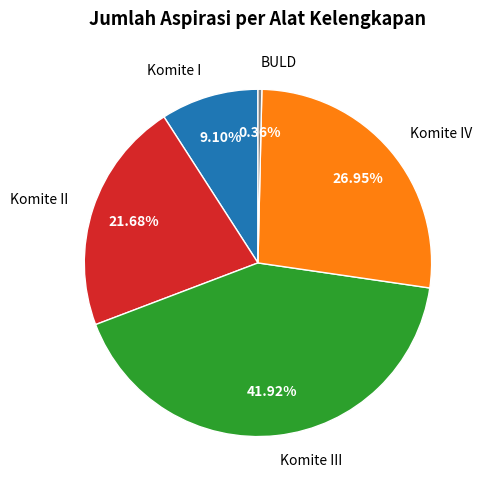

How many segments does this pie chart have?

5